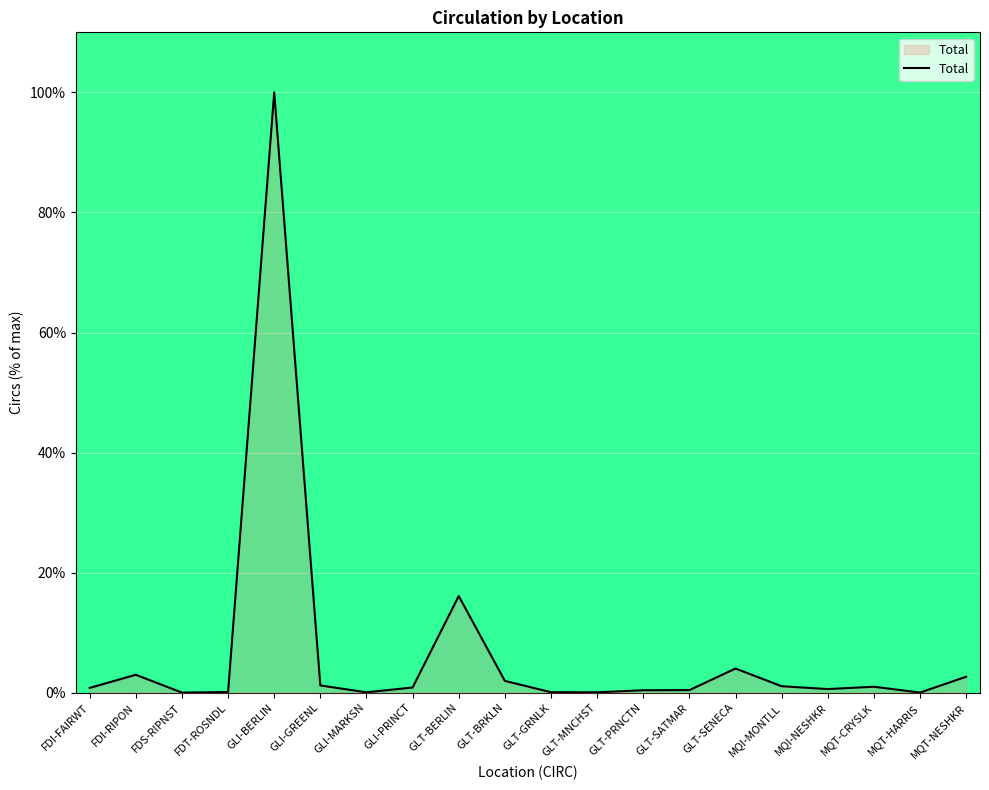

What is the greatest value displayed?

100.0